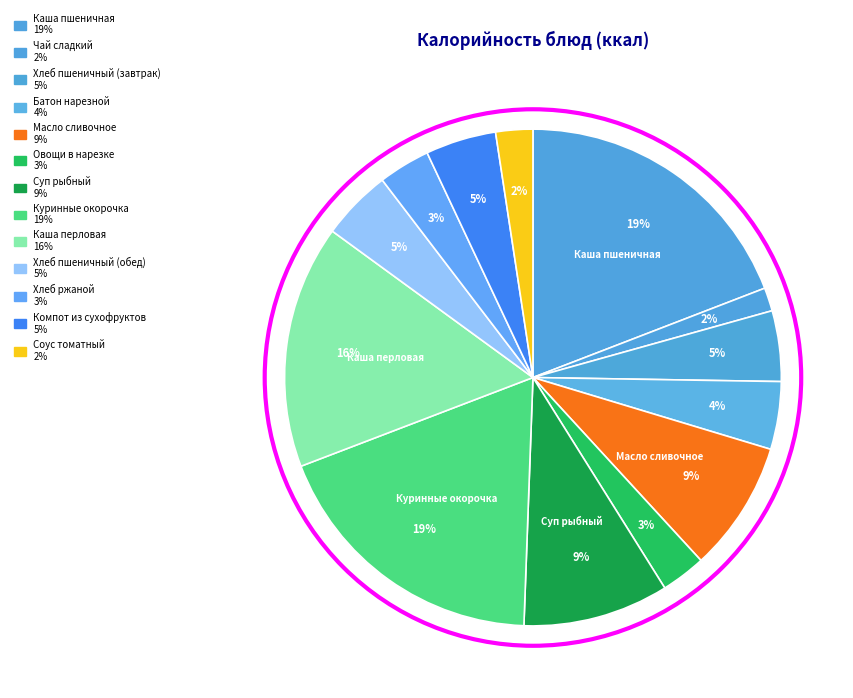

To the nearest percent, what portion does Компот из сухофруктов represent?

5%